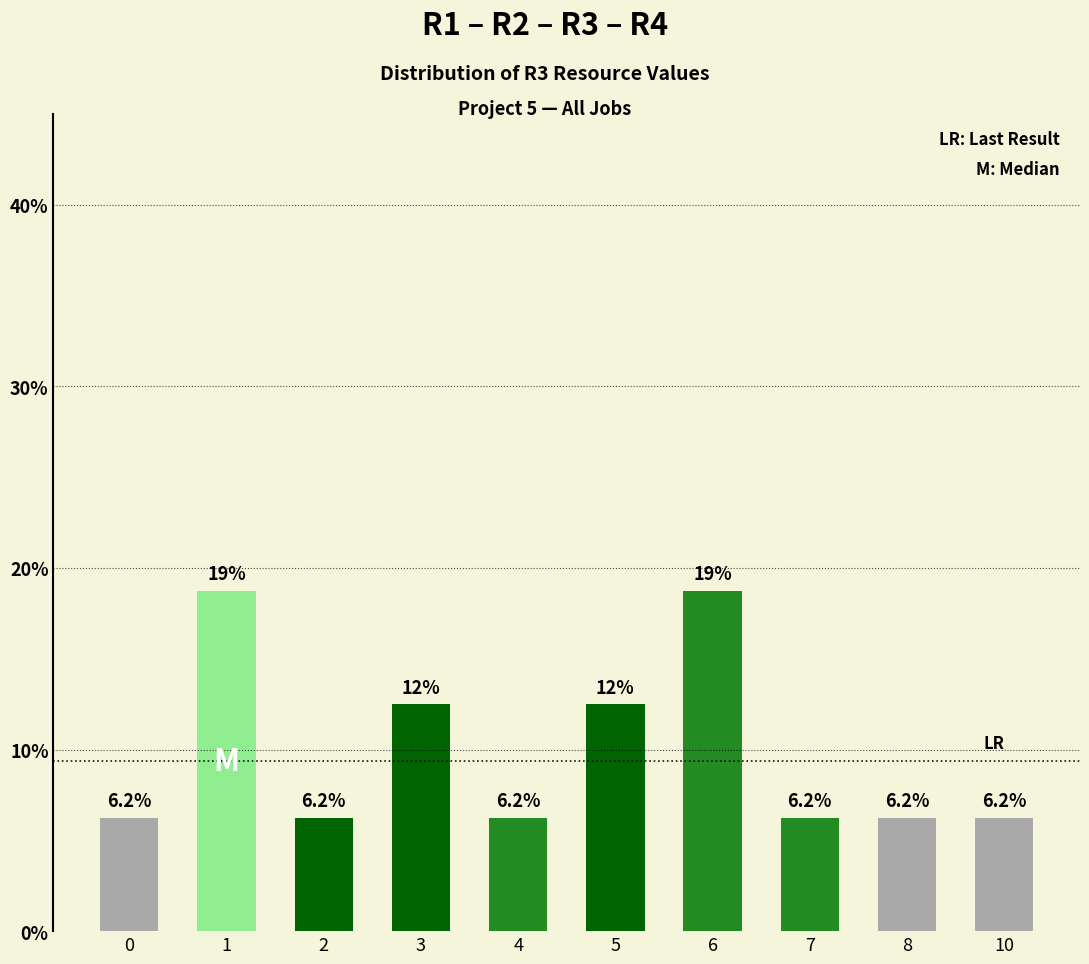

The value at 3 is 16.8. True or false?

False